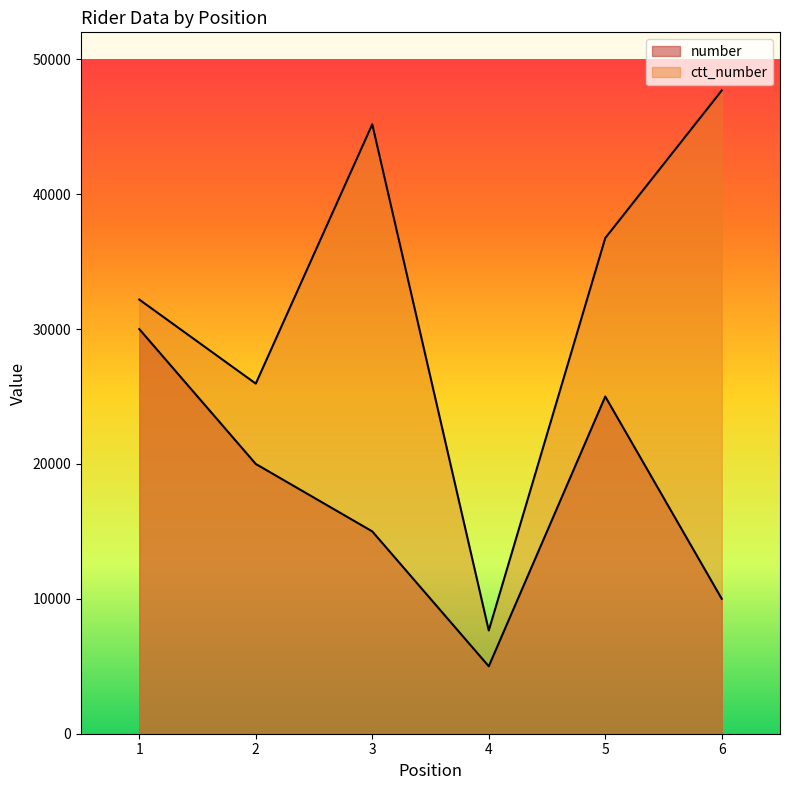

How many series are shown in this chart?

2